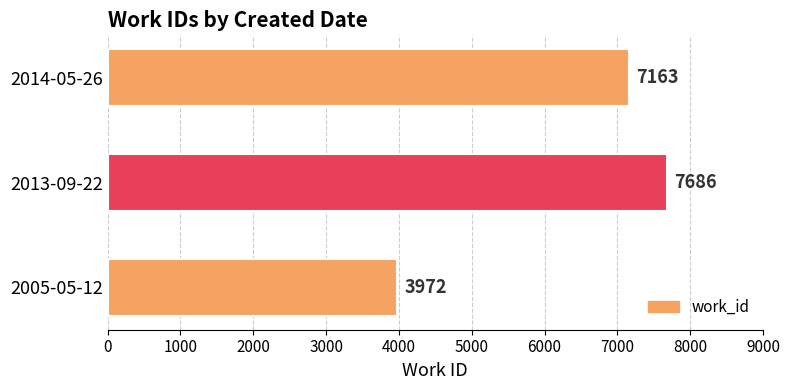

Count the values in the range 3972 to 7686.

3